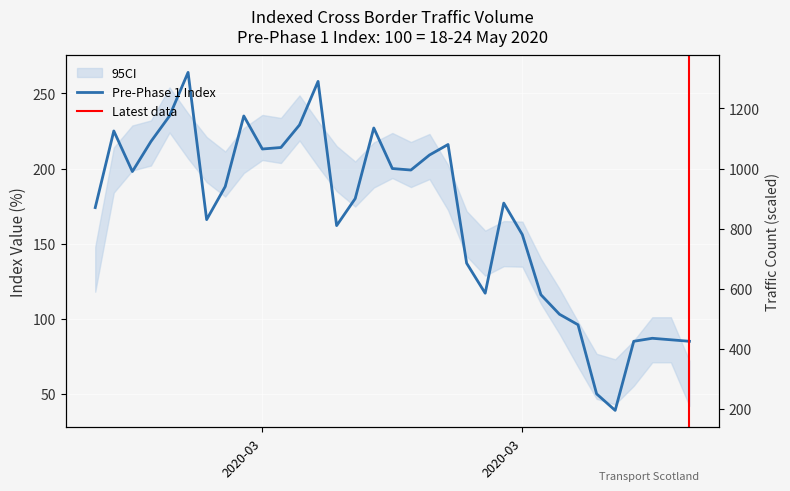

What is the value of the 27th point from the left?

96